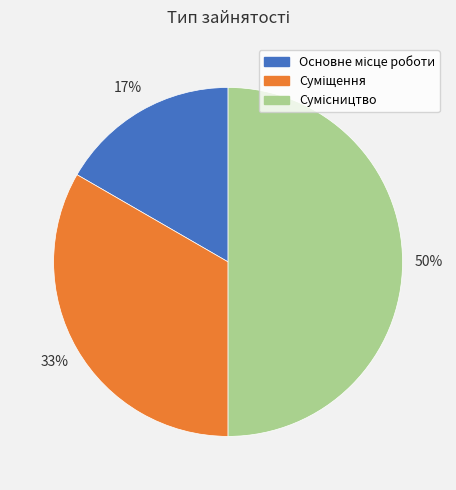

How many slices are in this pie chart?

3